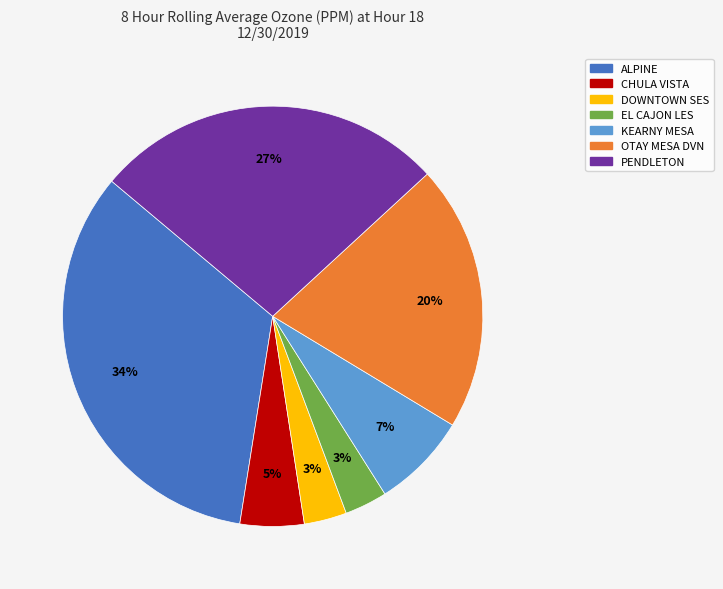

Which category has the biggest portion of the pie?

ALPINE